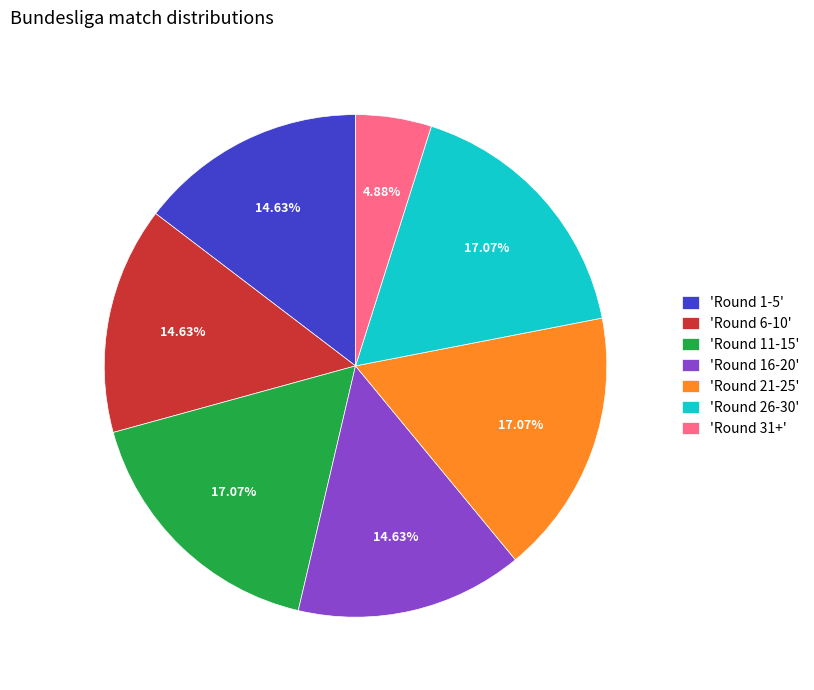

What is the ratio of the value at 'Round 6-10' to the value at 'Round 31+'?

3.0